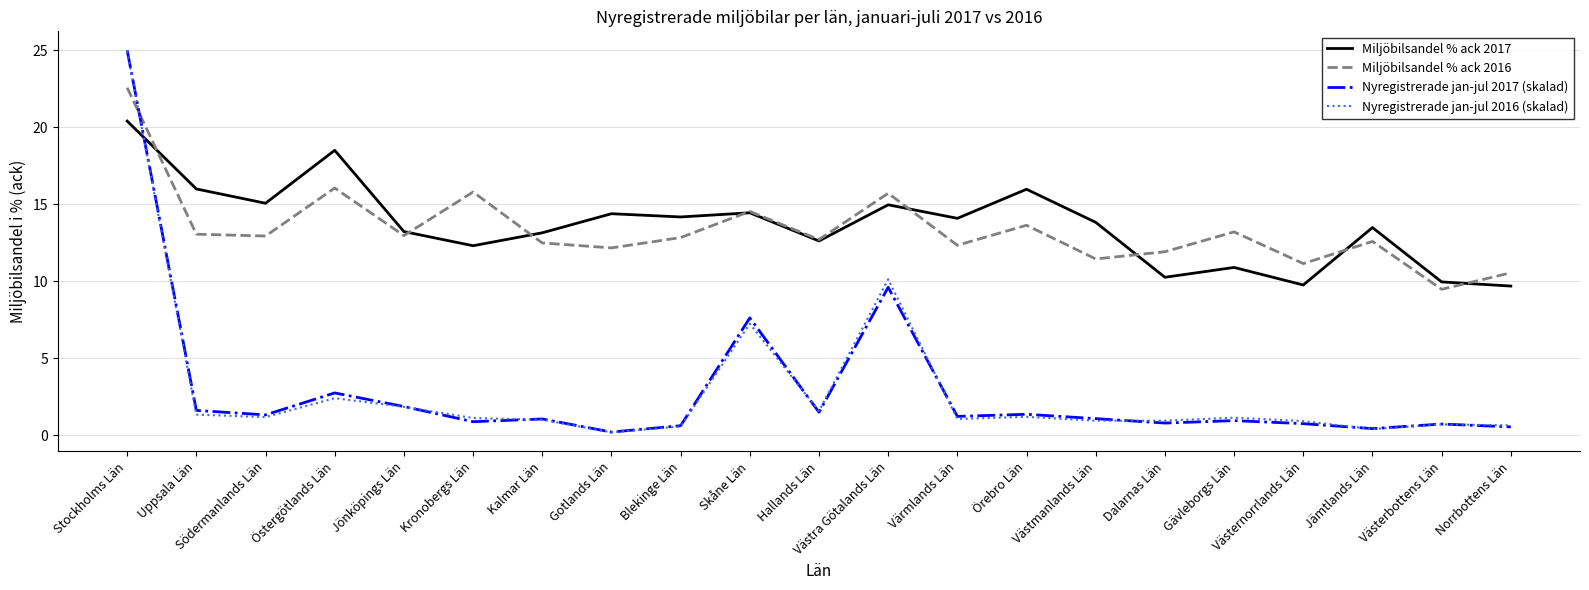

What is the highest value of the Nyregistrerade jan-jul 2017 (skalad) series?

25.0